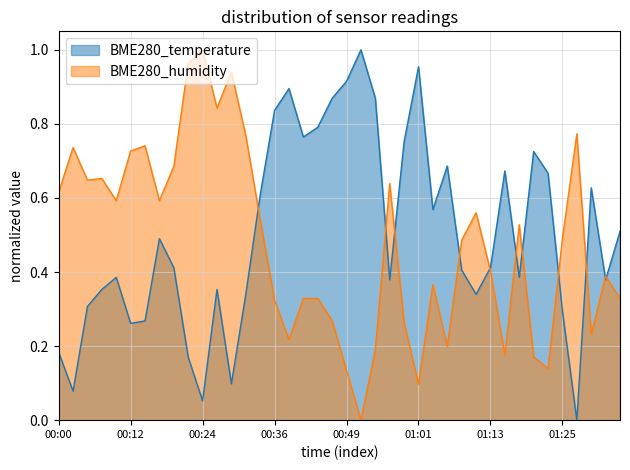

At which label is BME280_temperature closest to 0?

01:27